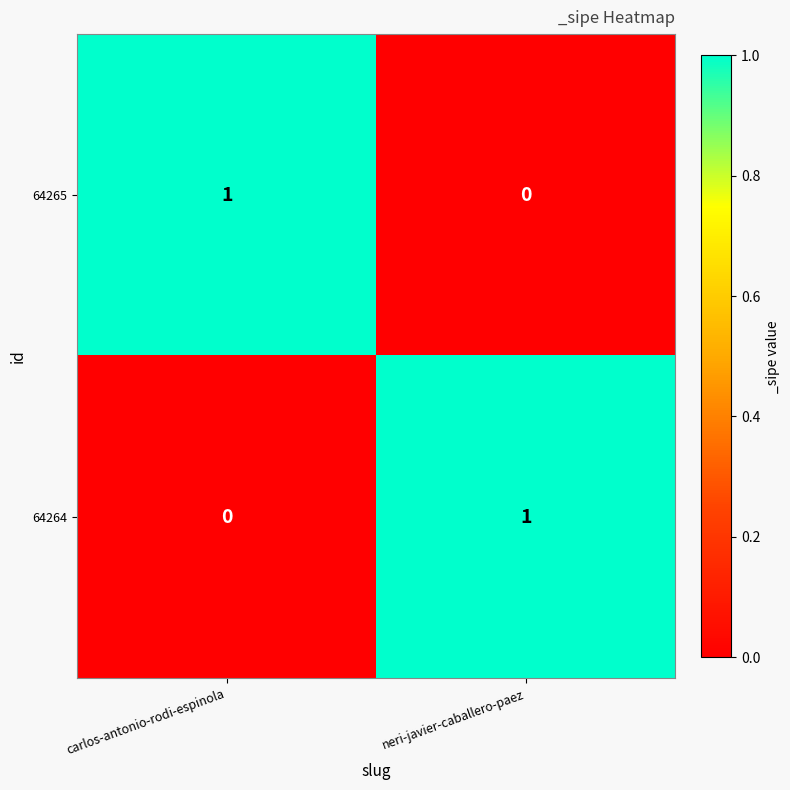

The value of 64264 at carlos-antonio-rodi-espinola is 0. True or false?

True